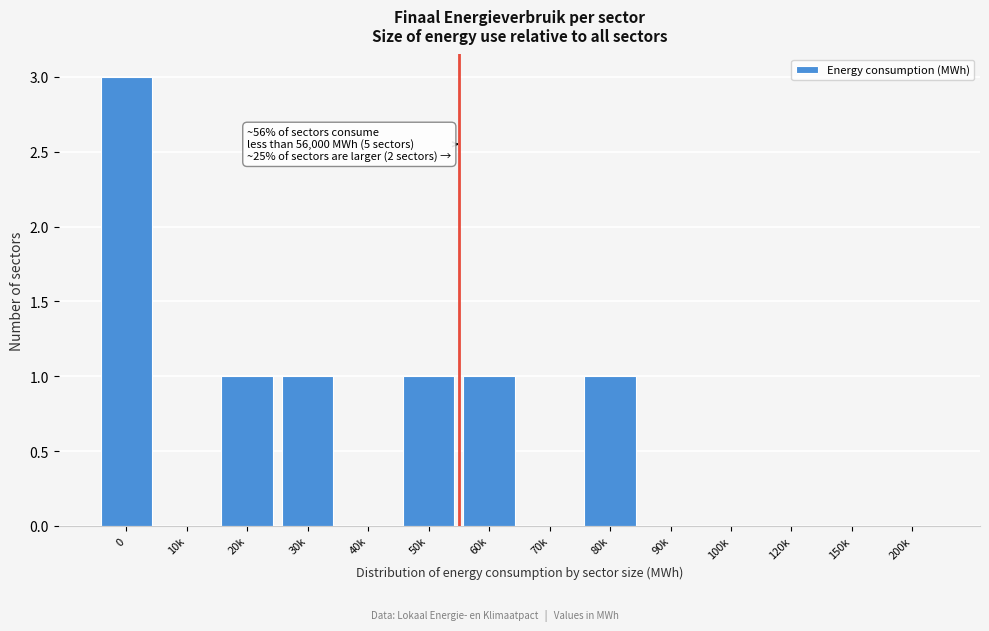

Reading left to right, extract all data points from this chart.

0=3	10k=0	20k=1	30k=1	40k=0	50k=1	60k=1	70k=0	80k=1	90k=0	100k=0	120k=0	150k=0	200k=0